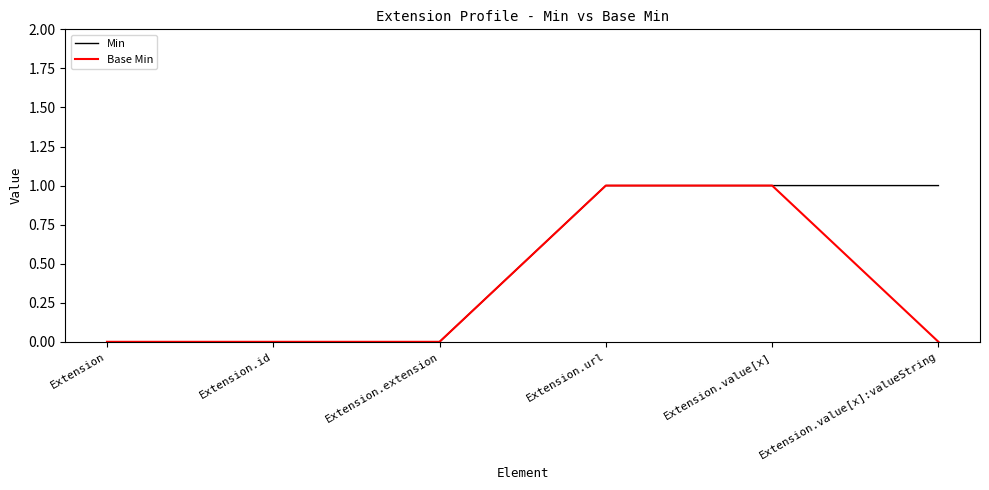

Which series has the largest total across all categories?

Min